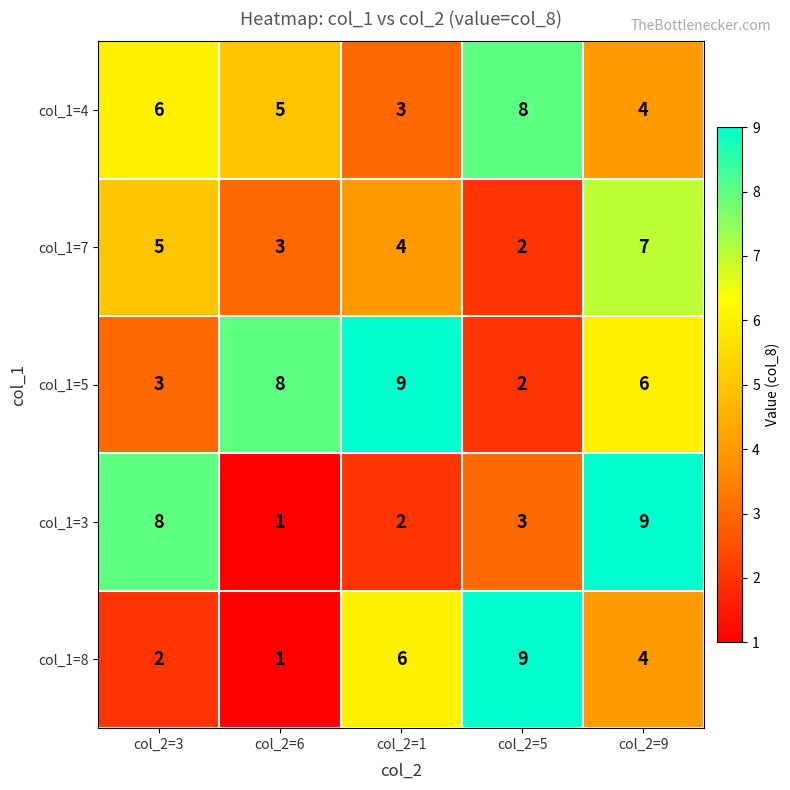

What is the difference between the highest and lowest values at col_2=1?

7